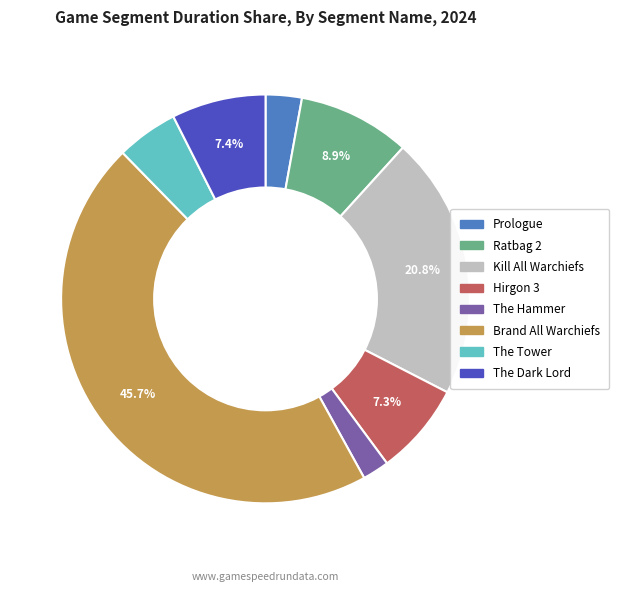

Which category has the biggest portion of the pie?

Brand All Warchiefs